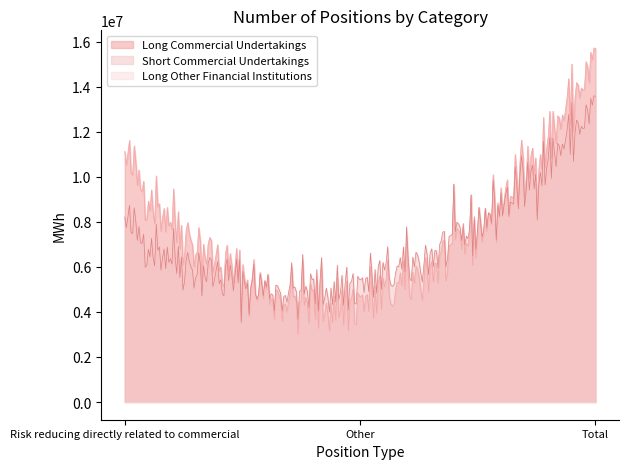

Rank the series by their maximum value, from lowest to highest.

Long Other Financial Institutions, Short Commercial Undertakings, Long Commercial Undertakings